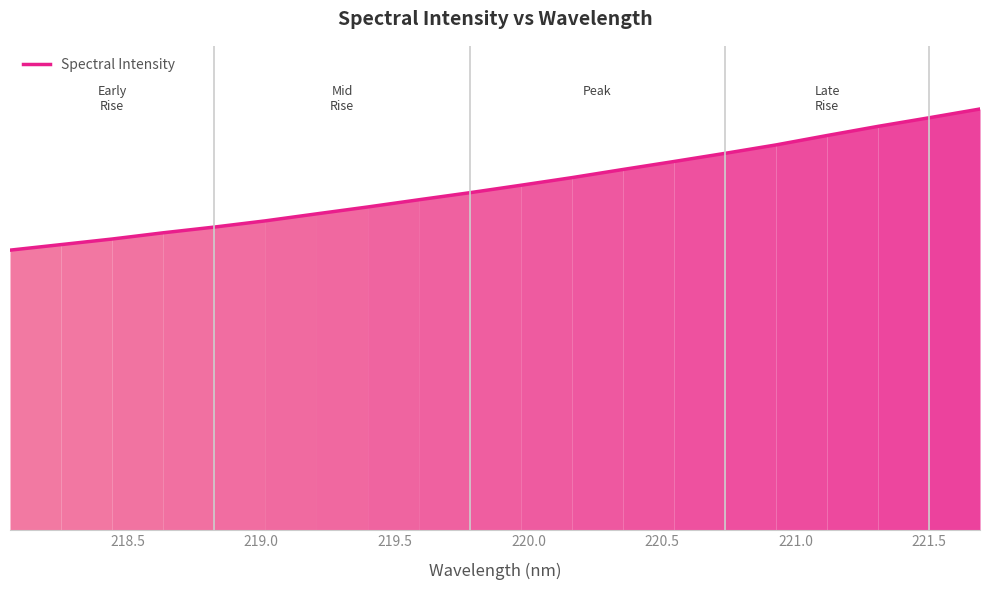

True or false: there are more than 0 points higher than both neighbors.

False